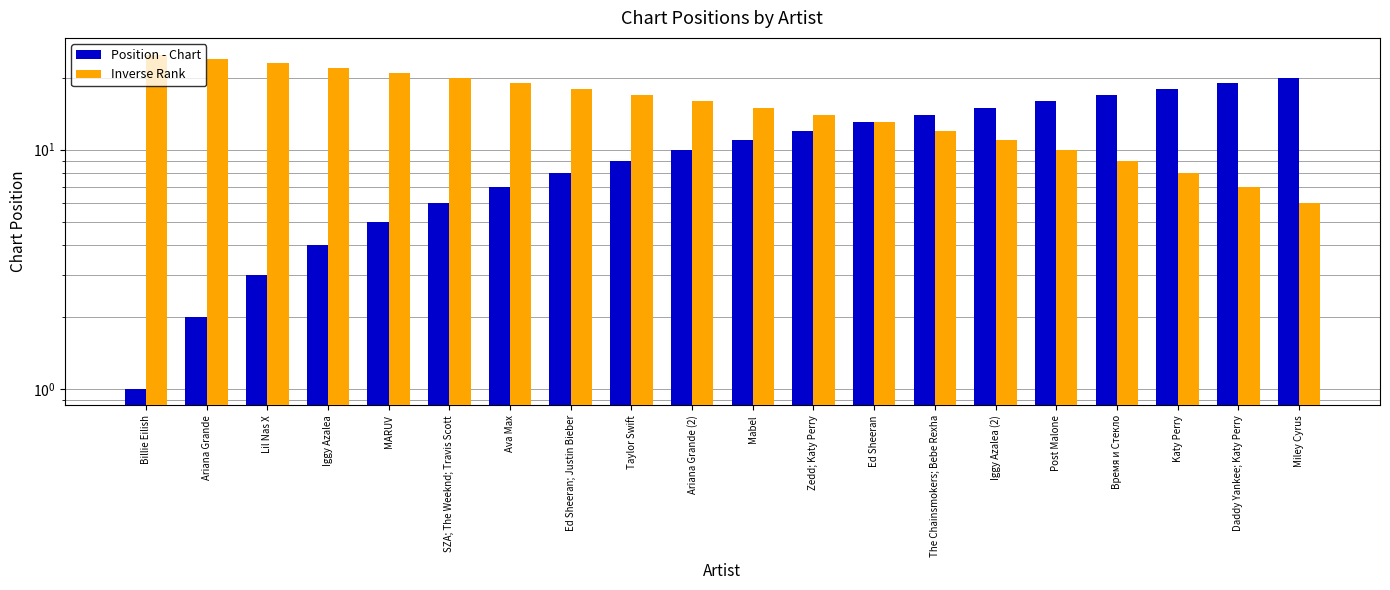

Reading left to right, transcribe all the data shown in this chart.

Position - Chart: Billie Eilish=1	Ariana Grande=2	Lil Nas X=3	Iggy Azalea=4	MARUV=5	SZA; The Weeknd; Travis Scott=6	Ava Max=7	Ed Sheeran; Justin Bieber=8	Taylor Swift=9	Ariana Grande (2)=10	Mabel=11	Zedd; Katy Perry=12	Ed Sheeran=13	The Chainsmokers; Bebe Rexha=14	Iggy Azalea (2)=15	Post Malone=16	Время и Стекло=17	Katy Perry=18	Daddy Yankee; Katy Perry=19	Miley Cyrus=20
Inverse Rank: Billie Eilish=25	Ariana Grande=24	Lil Nas X=23	Iggy Azalea=22	MARUV=21	SZA; The Weeknd; Travis Scott=20	Ava Max=19	Ed Sheeran; Justin Bieber=18	Taylor Swift=17	Ariana Grande (2)=16	Mabel=15	Zedd; Katy Perry=14	Ed Sheeran=13	The Chainsmokers; Bebe Rexha=12	Iggy Azalea (2)=11	Post Malone=10	Время и Стекло=9	Katy Perry=8	Daddy Yankee; Katy Perry=7	Miley Cyrus=6